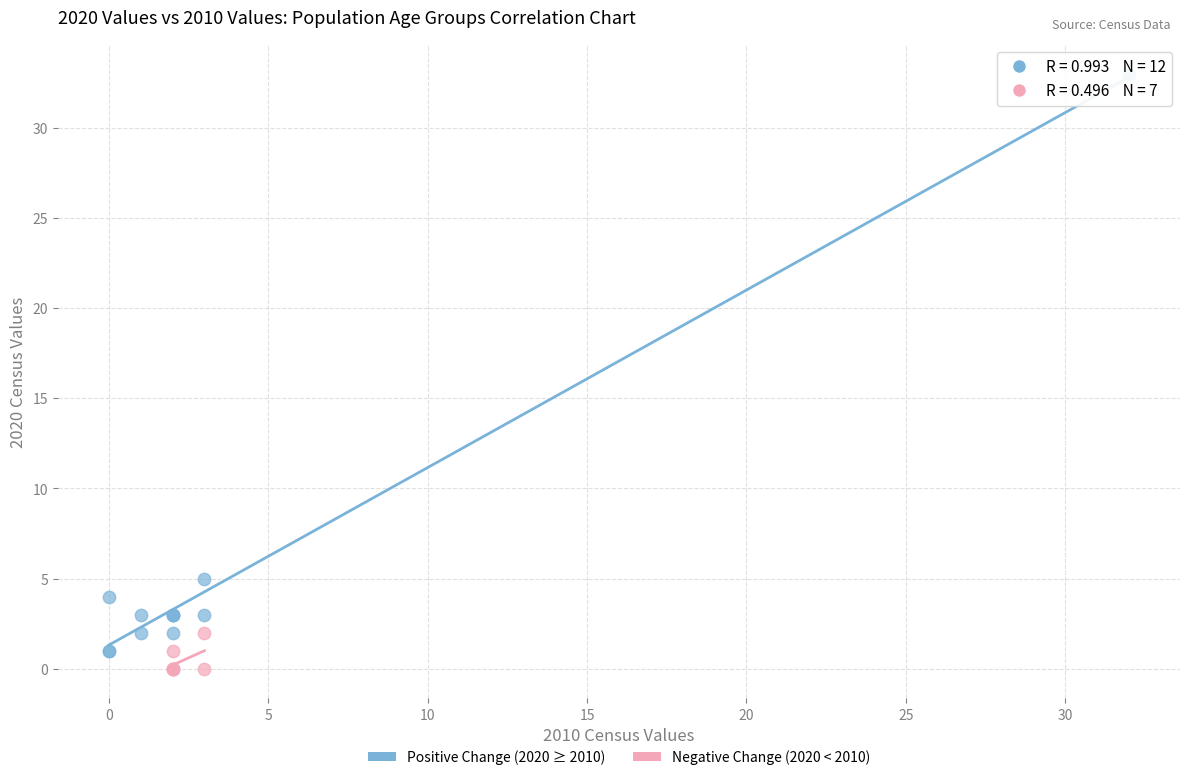

Which series reaches the maximum Y coordinate?

Positive Change (2020 ≥ 2010)